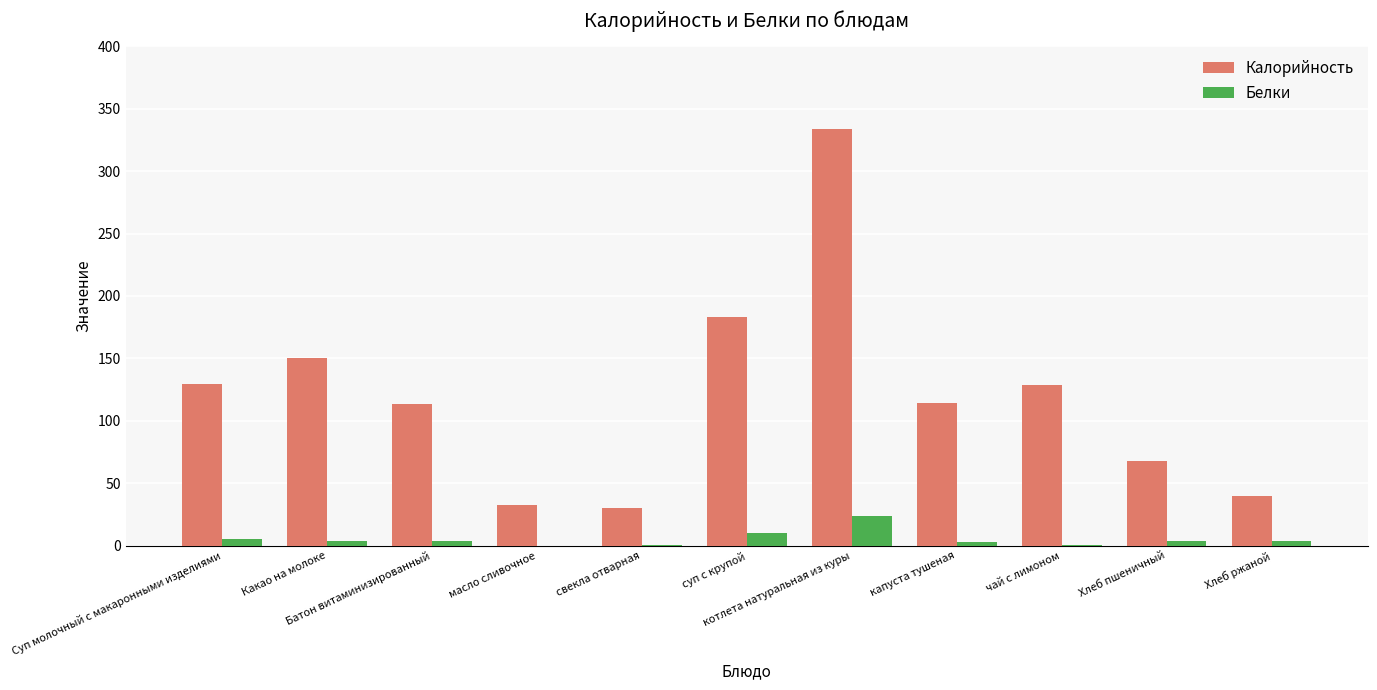

Which series has the largest total across all categories?

Калорийность